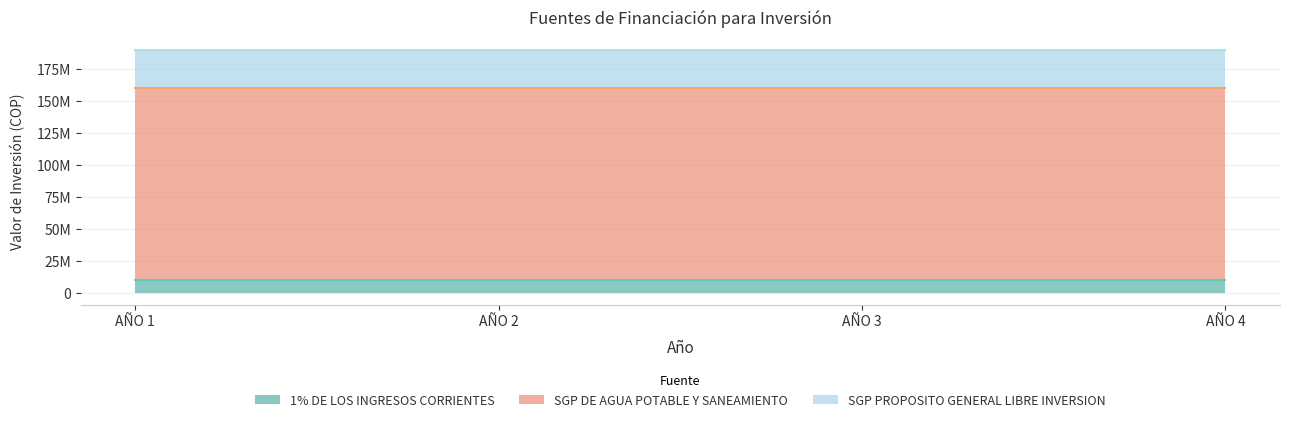

Which series changed the most between AÑO 2 and AÑO 4?

1% DE LOS INGRESOS CORRIENTES